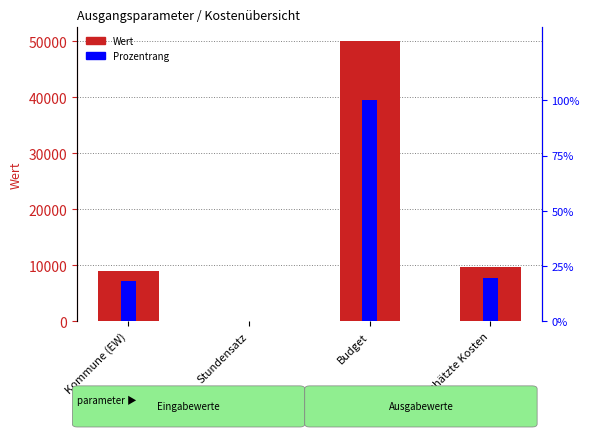

Which has a higher value, Geschätzte Kosten or Budget?

Budget